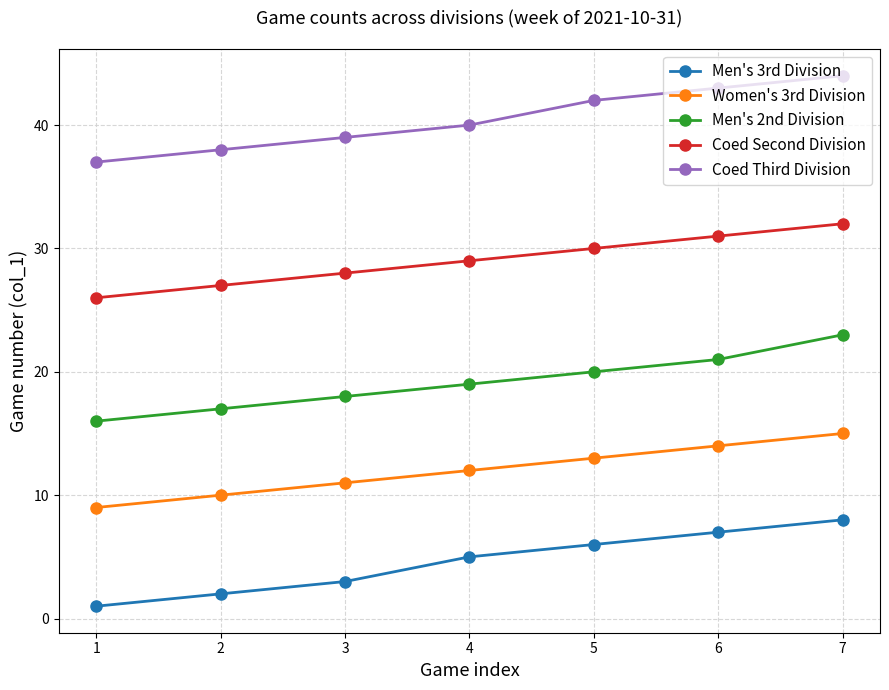

Read the Coed Third Division value at 6.

43